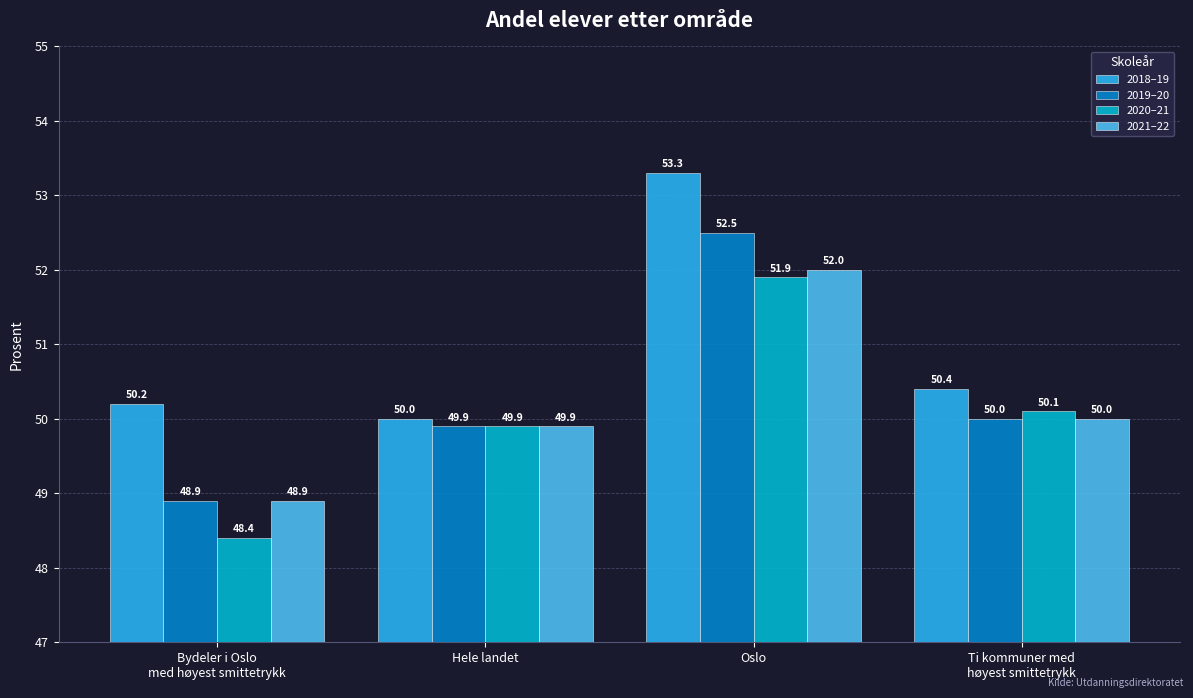

Read the 2020–21 value at Ti kommuner med
høyest smittetrykk.

50.1